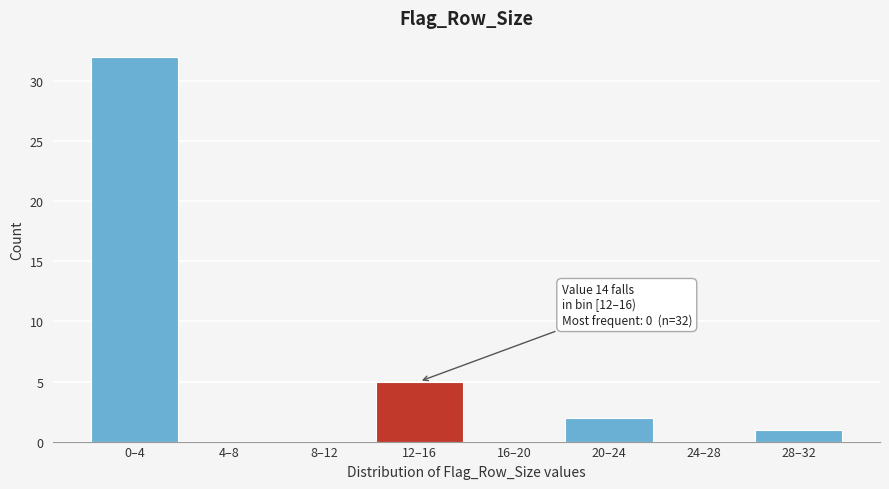

Reading left to right, list all the values displayed in this chart.

0–4=32	4–8=0	8–12=0	12–16=5	16–20=0	20–24=2	24–28=0	28–32=1